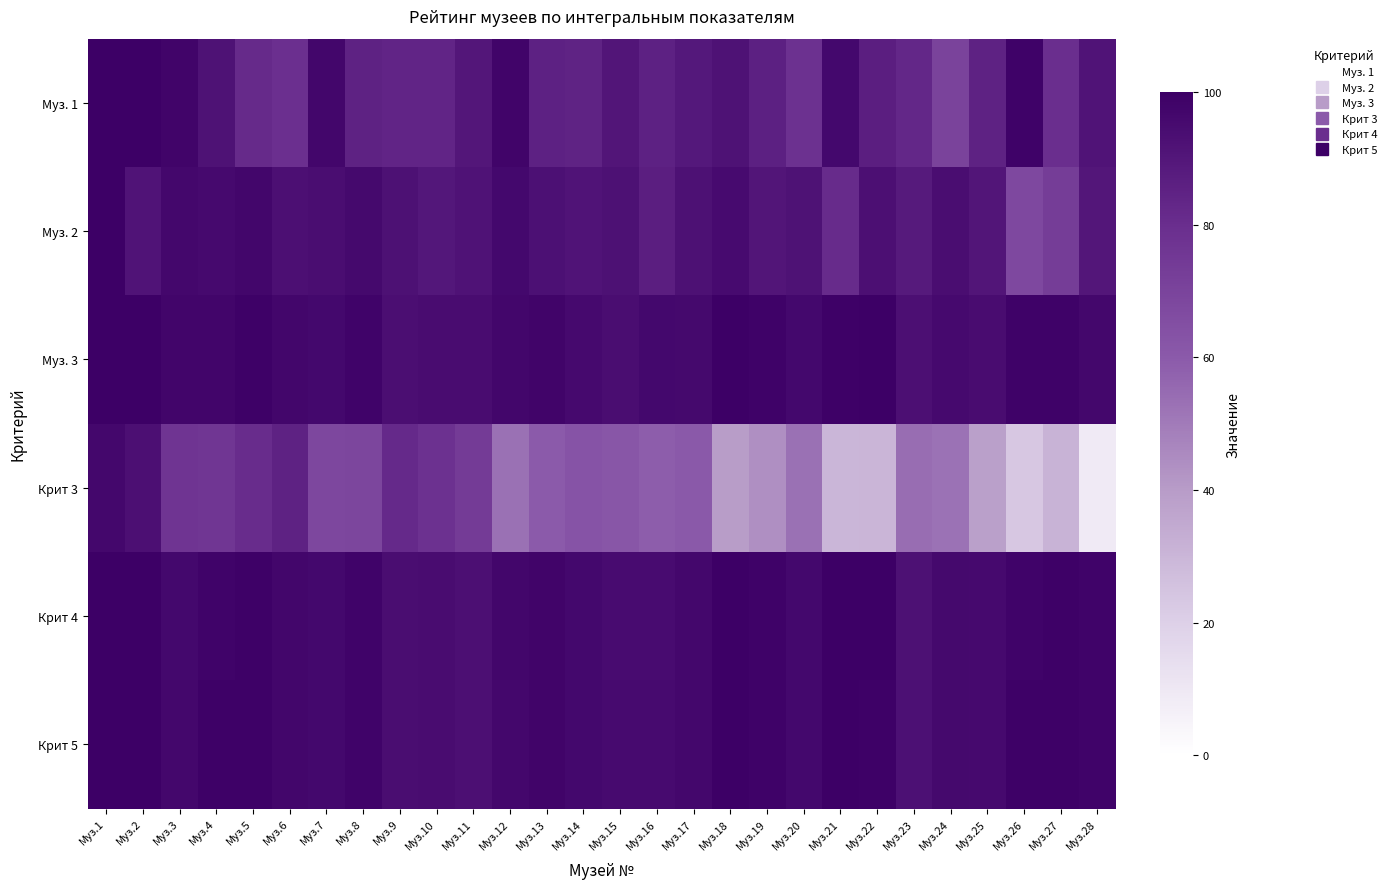

At which category is the sum across all series the highest?

Муз.1